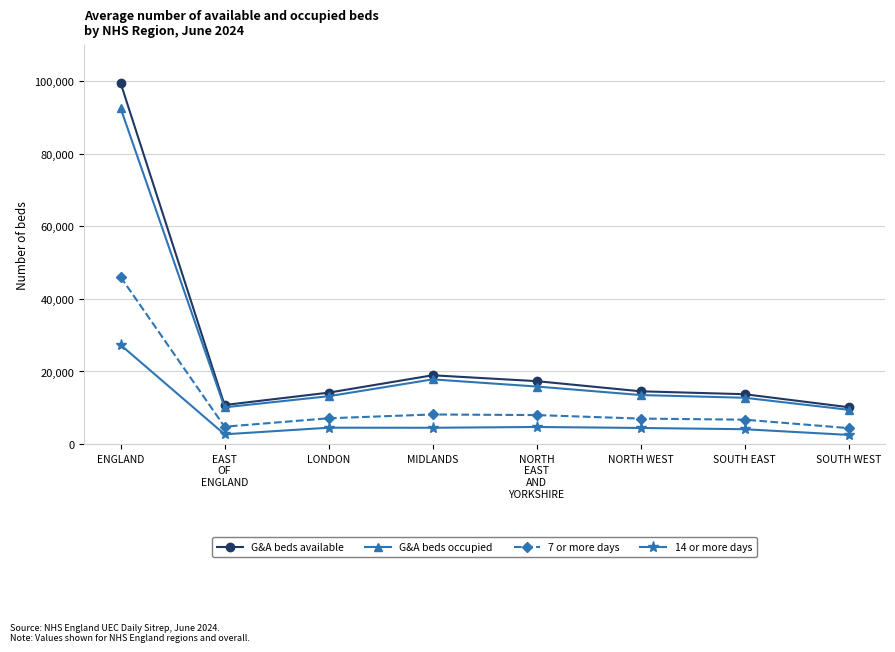

Which series has the widest spread of values?

G&A beds available